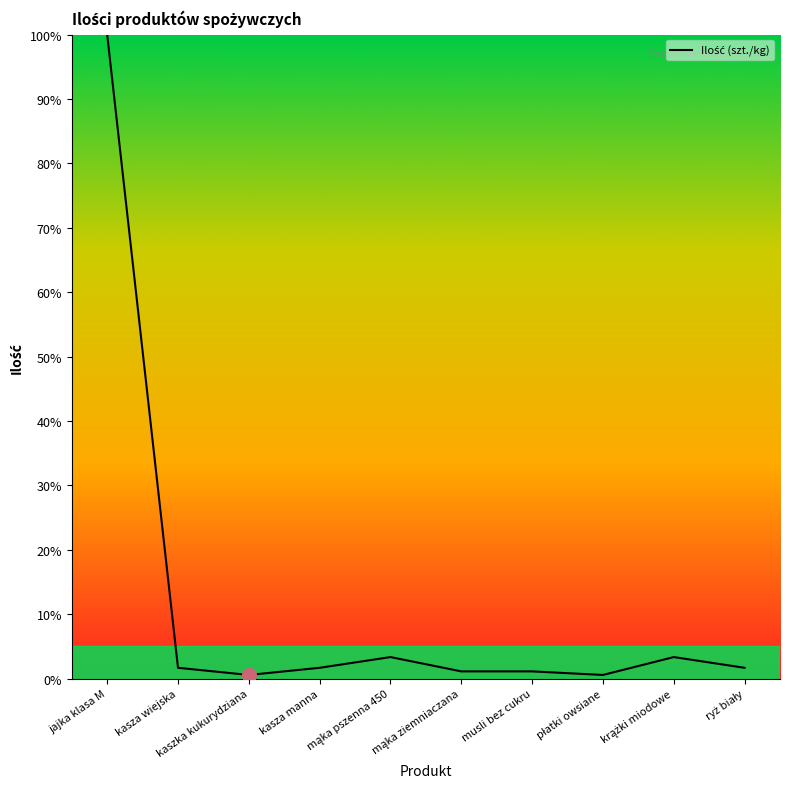

Where does the data first go above 1?

jajka klasa M